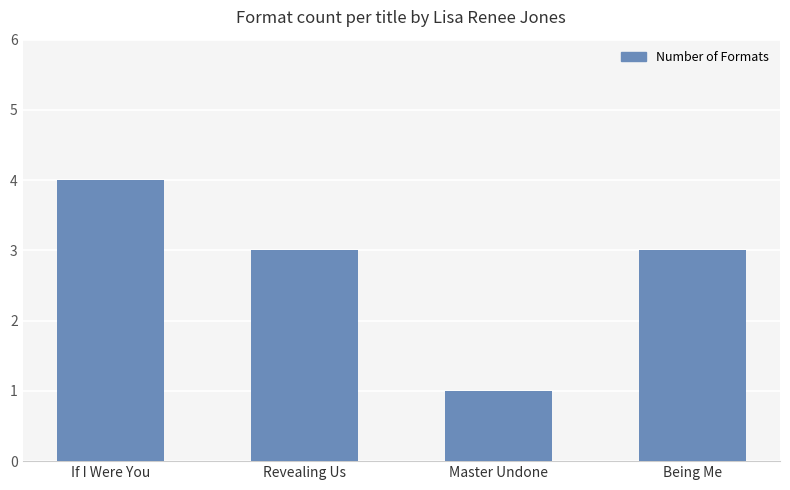

What is the difference between the maximum and second lowest values?

1